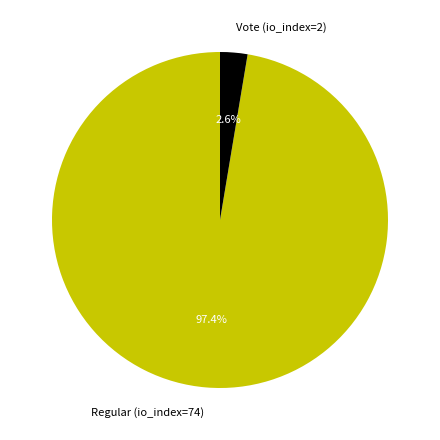

What percentage is NOT represented by Regular (io_index=74)?

2.6%